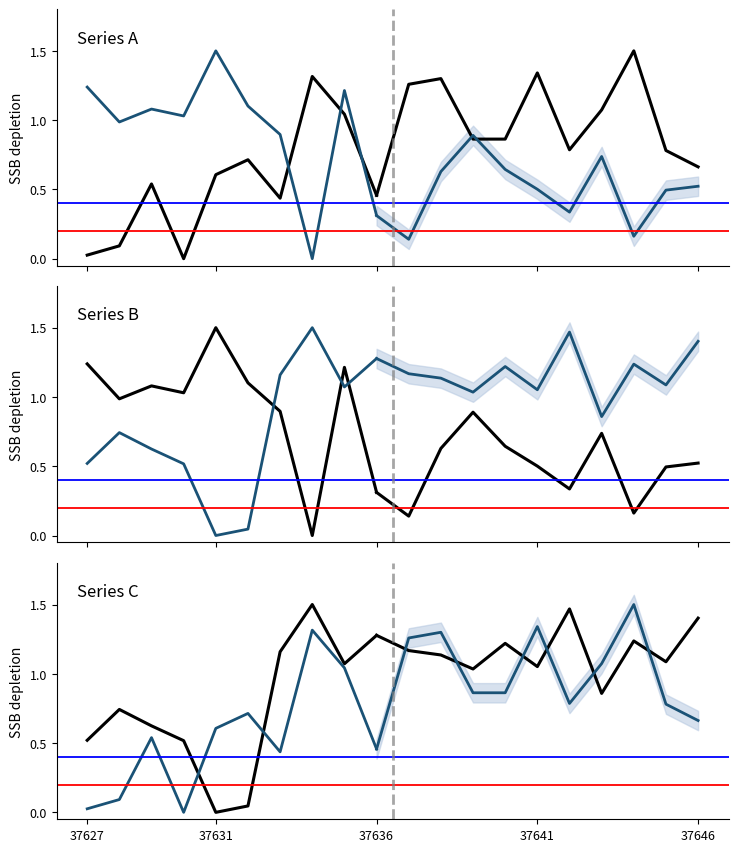

How many distinct data groups are displayed?

2